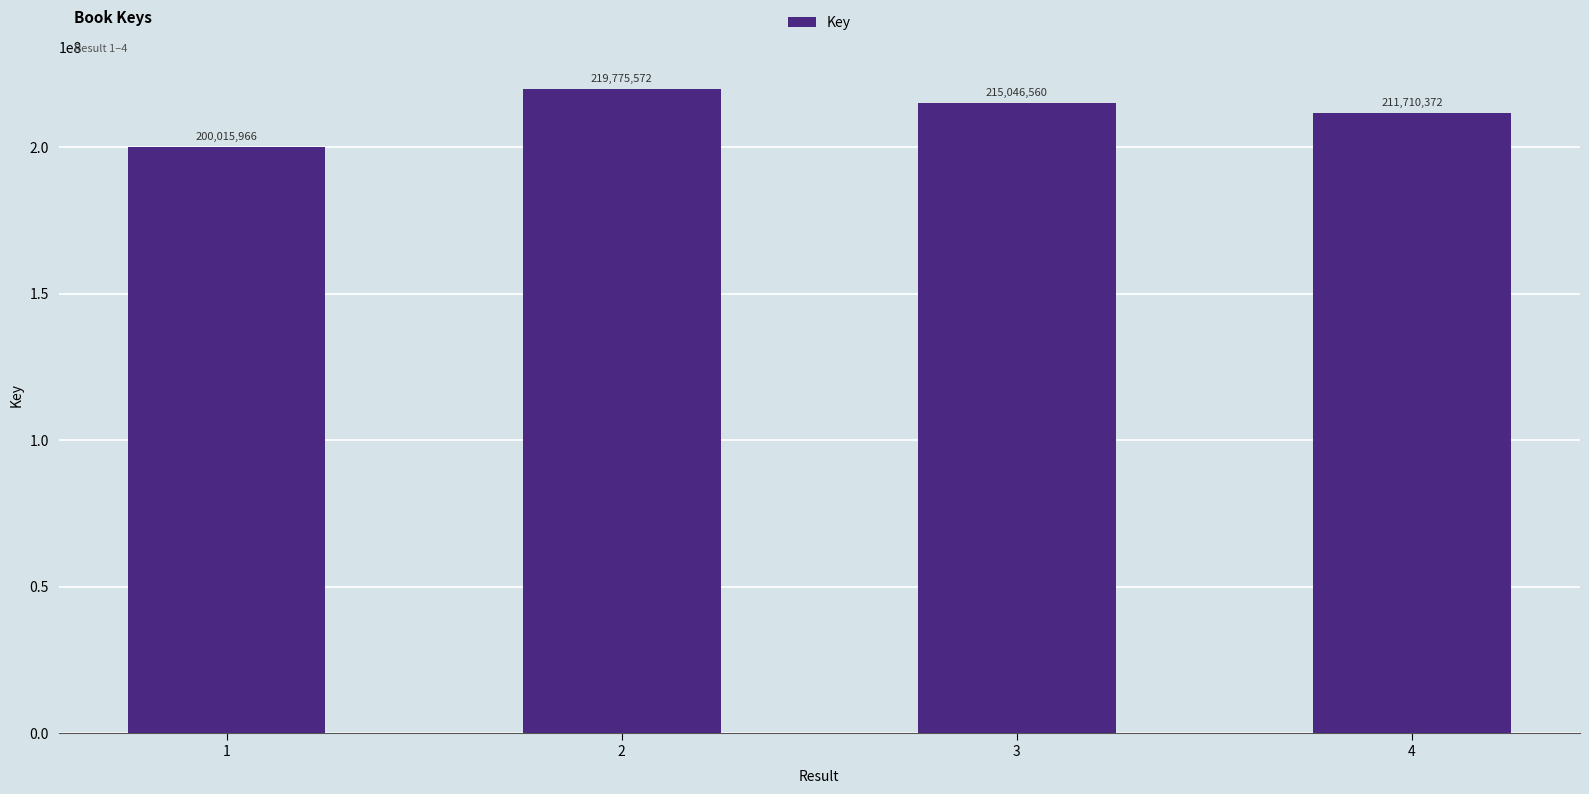

At which category does the chart reach its minimum across all series?

1